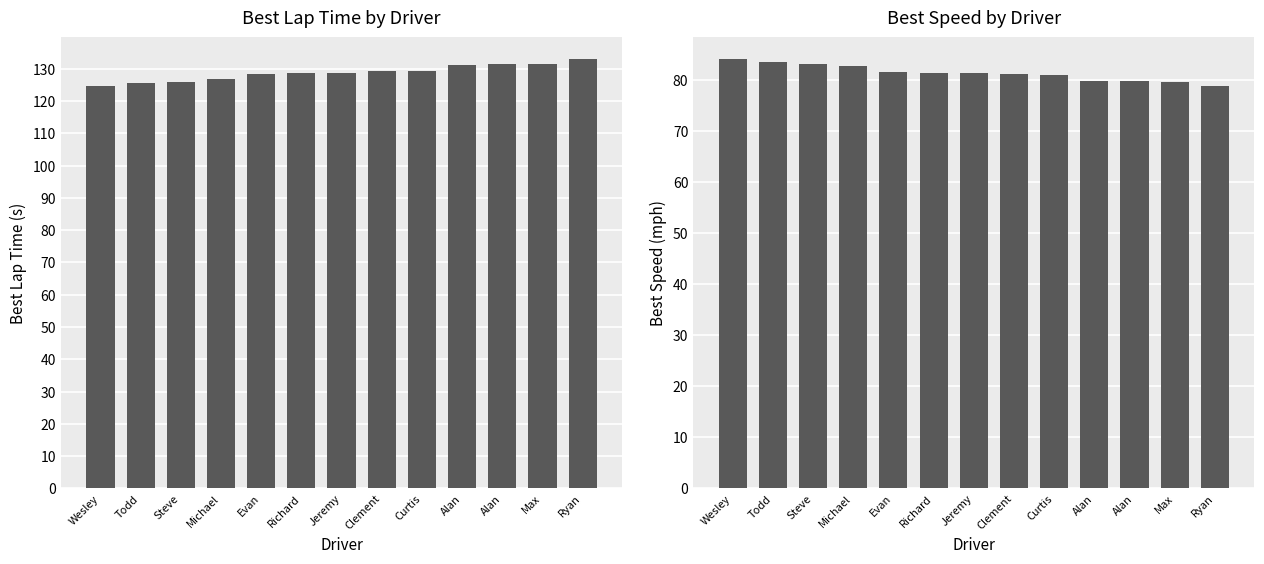

Is it true that Best Lap time equals 126.8 at Michael?

True